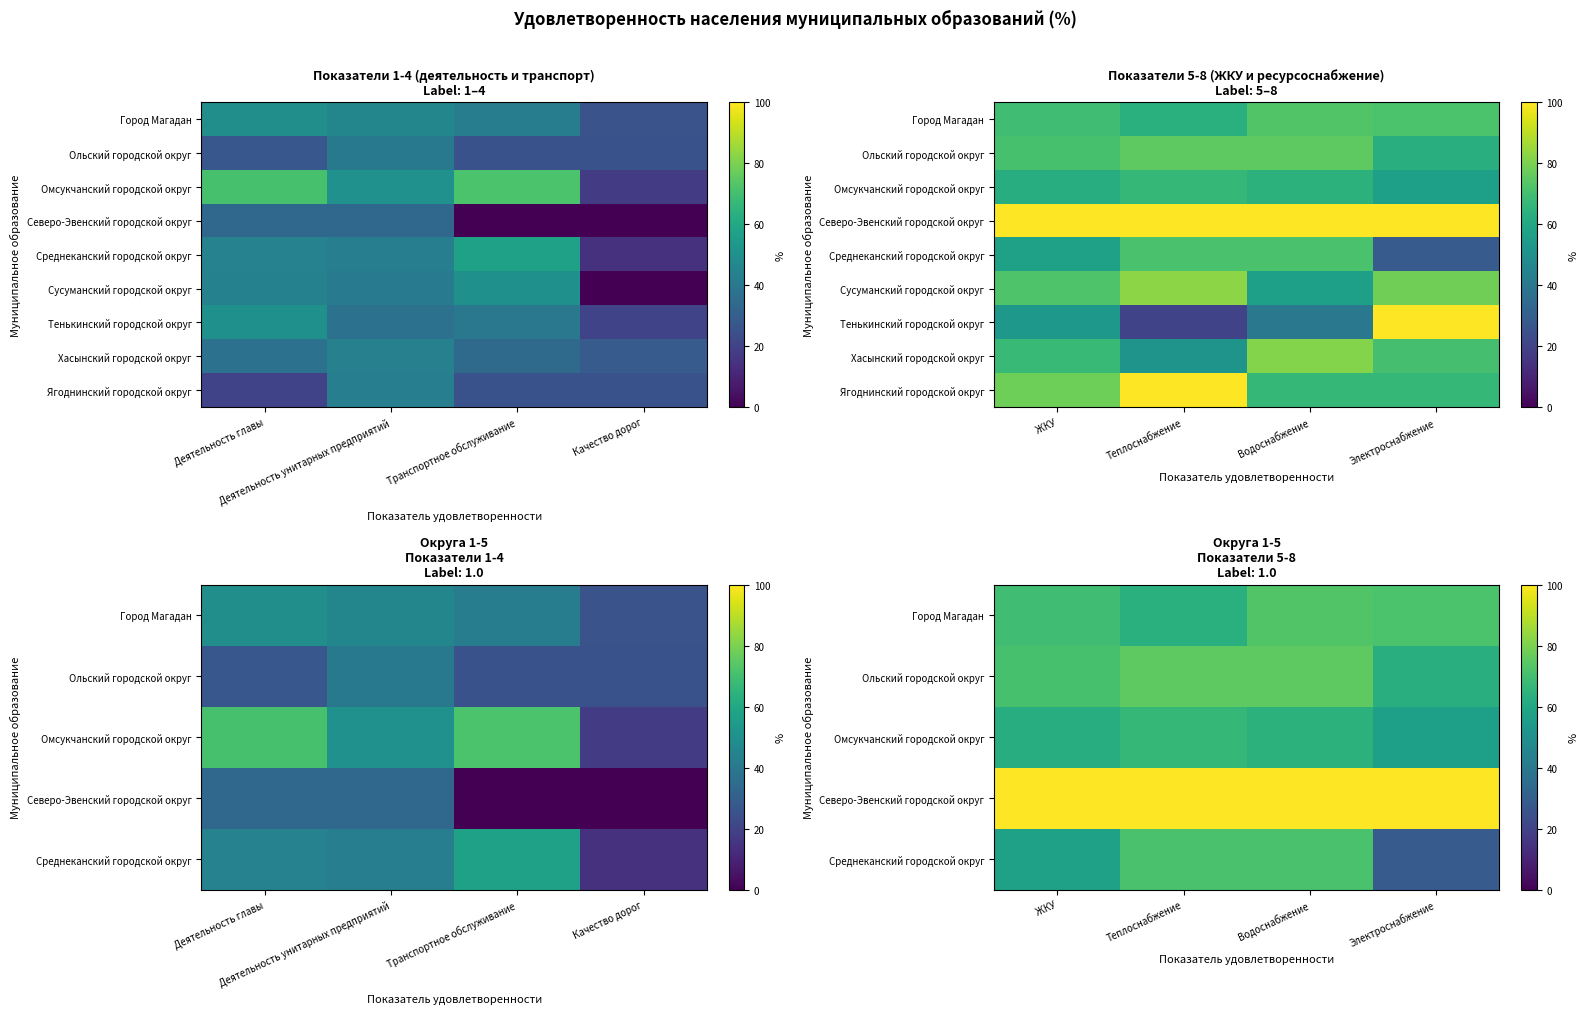

Between ЖКУ and Водоснабжение, which is larger?

Водоснабжение